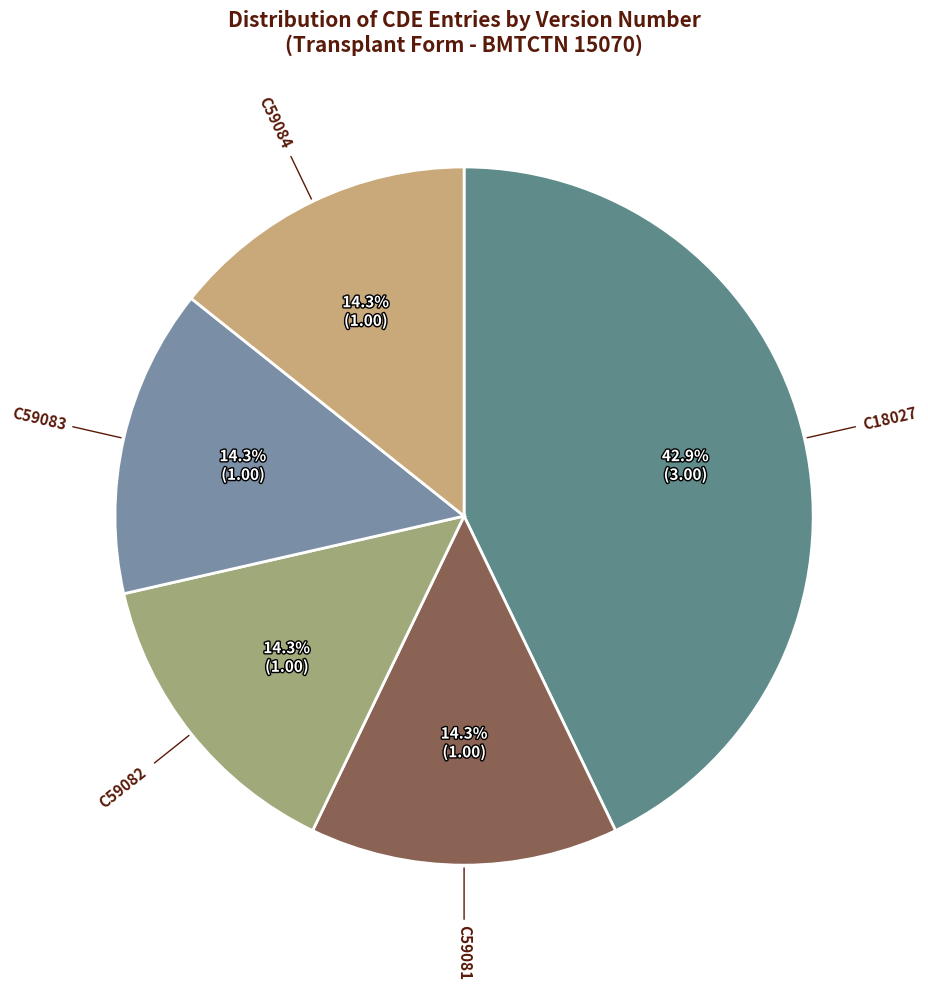

Is it true that C18027 is 35% of the pie?

False